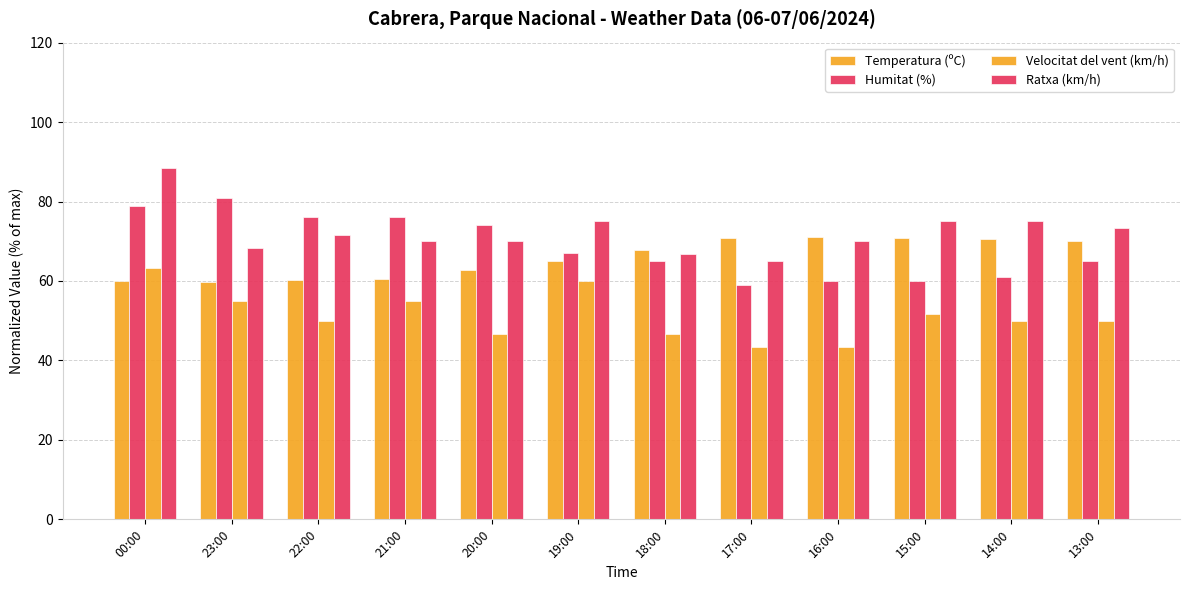

What value does the Ratxa (km/h) series have at 19:00?

75.0